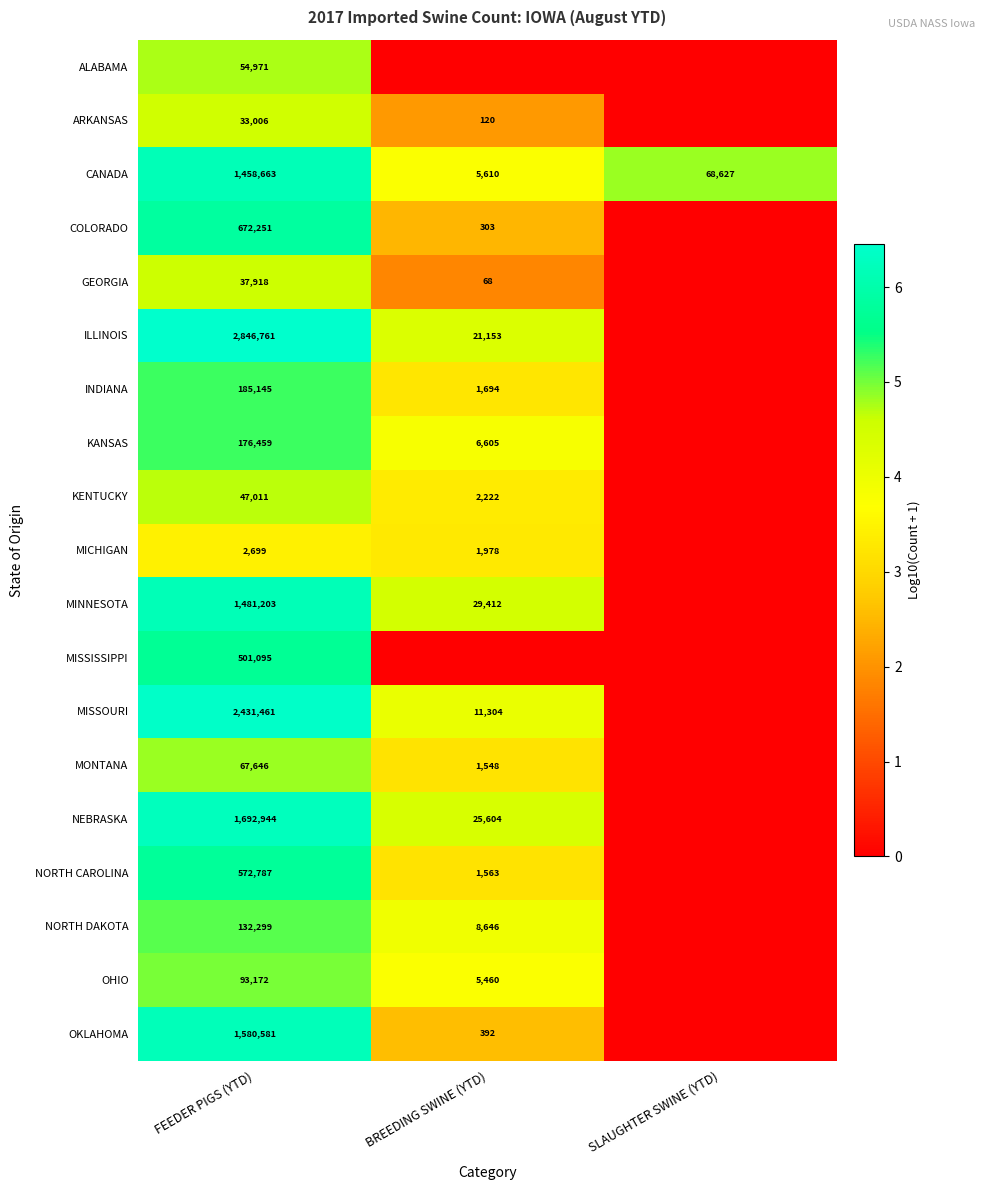

At FEEDER PIGS (YTD), list the series in order from smallest to largest.

MICHIGAN, ARKANSAS, GEORGIA, KENTUCKY, ALABAMA, MONTANA, OHIO, NORTH DAKOTA, KANSAS, INDIANA, MISSISSIPPI, NORTH CAROLINA, COLORADO, CANADA, MINNESOTA, OKLAHOMA, NEBRASKA, MISSOURI, ILLINOIS